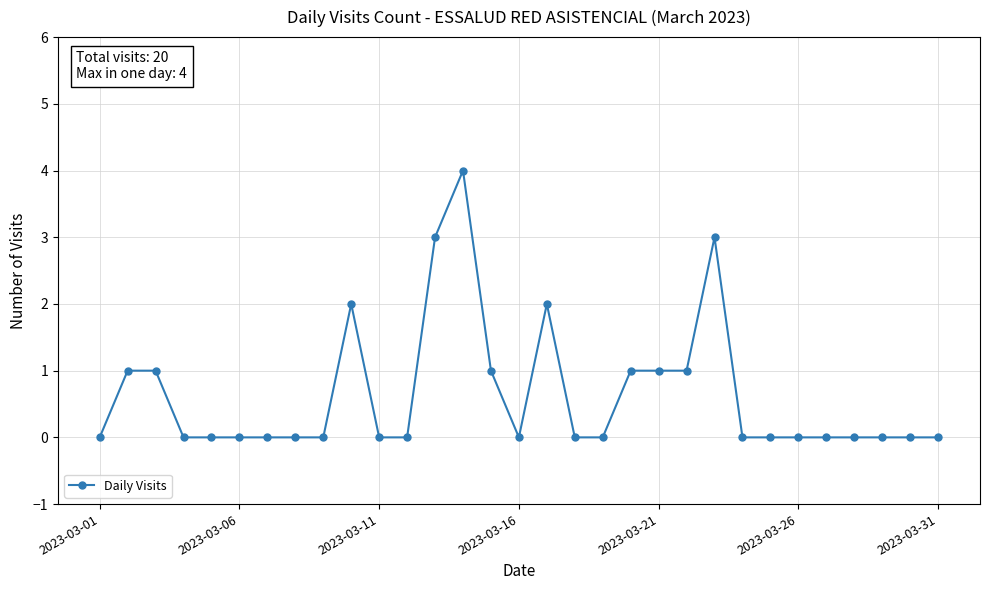

What is the greatest value displayed?

4